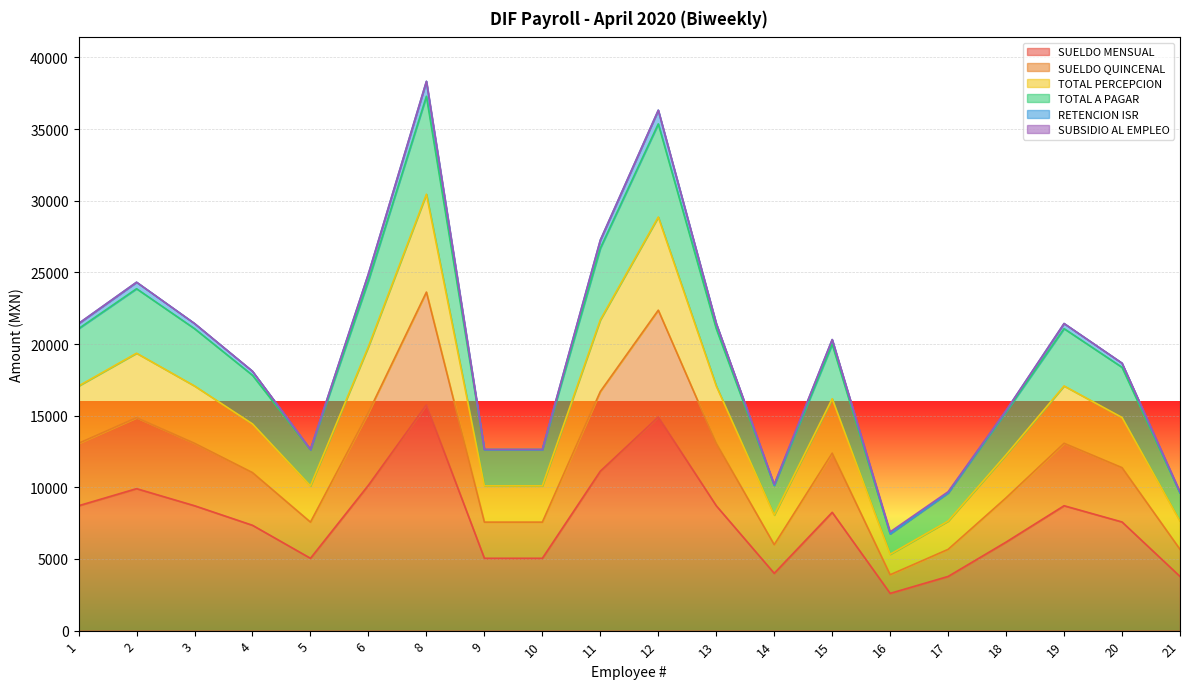

List the labels in order of TOTAL PERCEPCION value, largest first.

8, 12, 11, 6, 2, 1, 3, 13, 19, 15, 20, 4, 18, 5, 9, 10, 14, 17, 21, 16